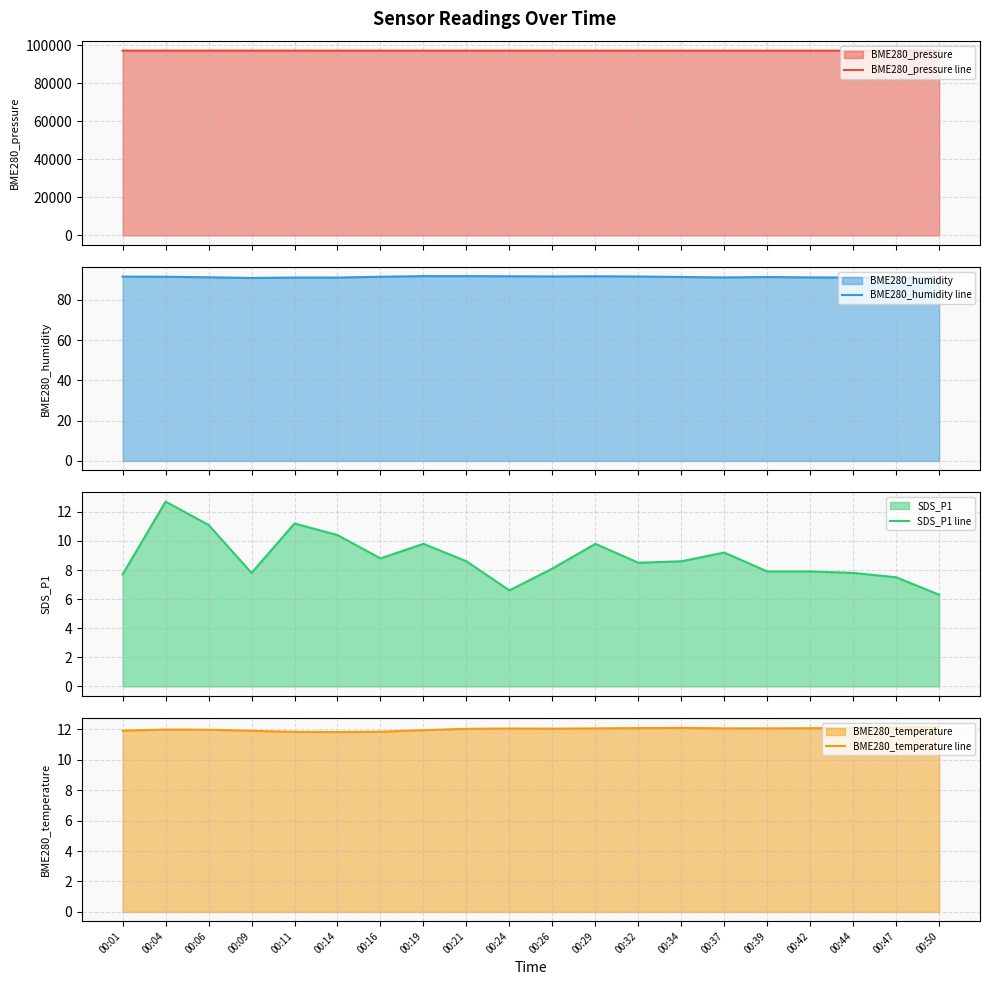

True or false: BME280_pressure line and SDS_P1 line cross at least once.

False